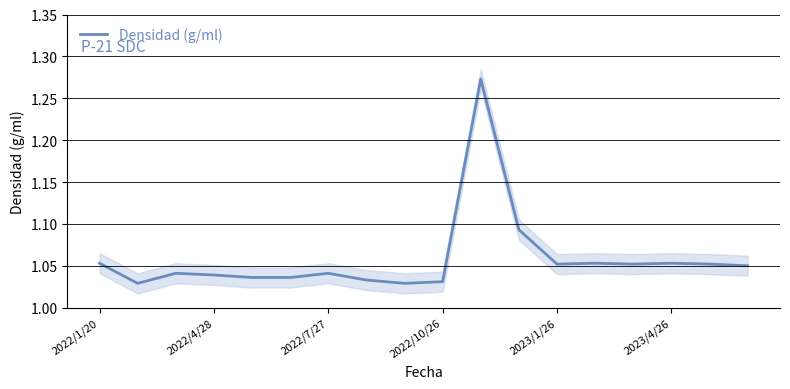

What is the difference between the second highest and second lowest values?

0.1